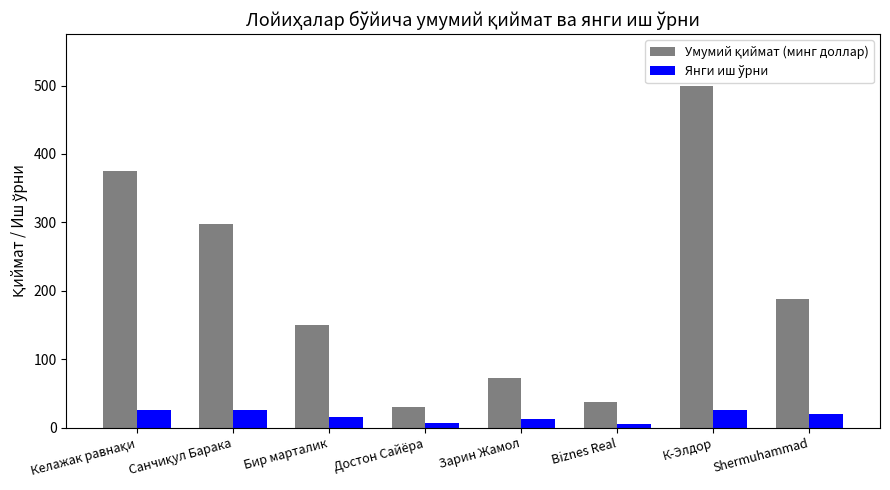

How many groups of bars are there?

8